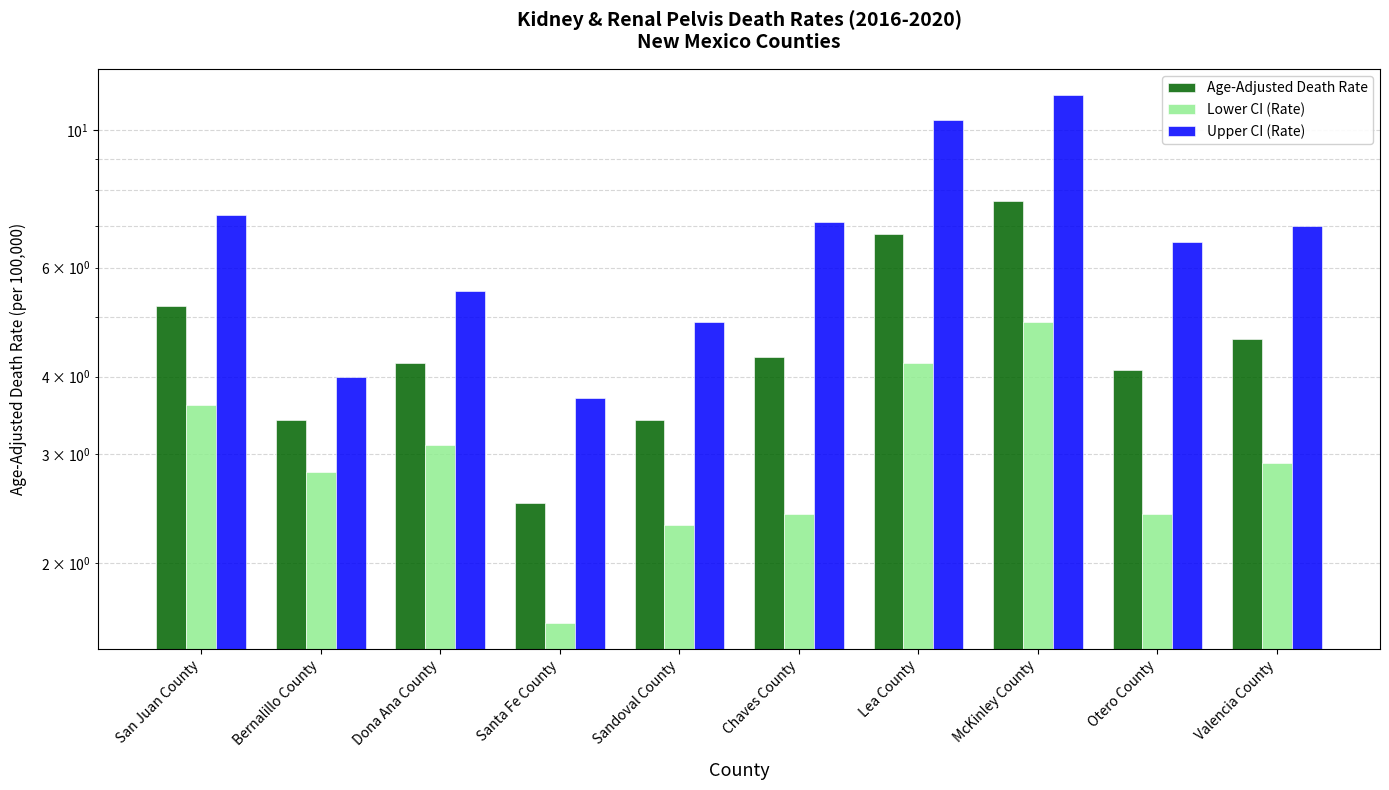

What is the label of the 1st bar from the right?

Valencia County